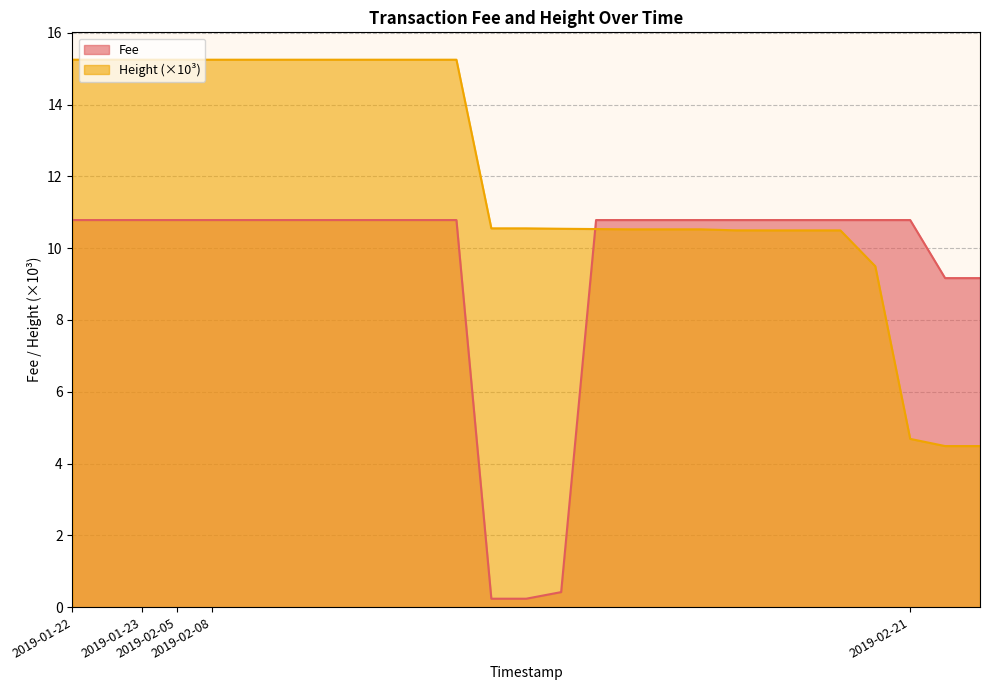

Does the chart display data point markers on the line(s)?

No